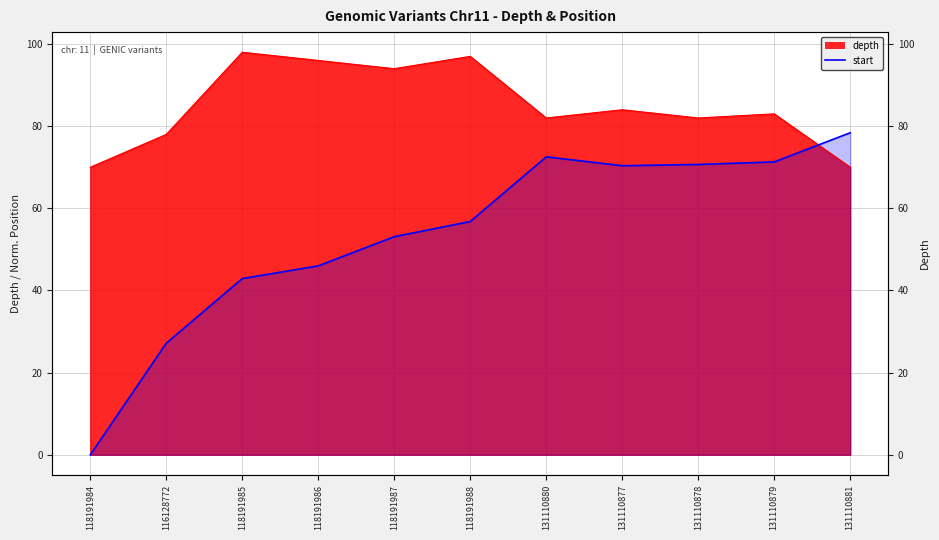

What position from the left is 131110880?

7